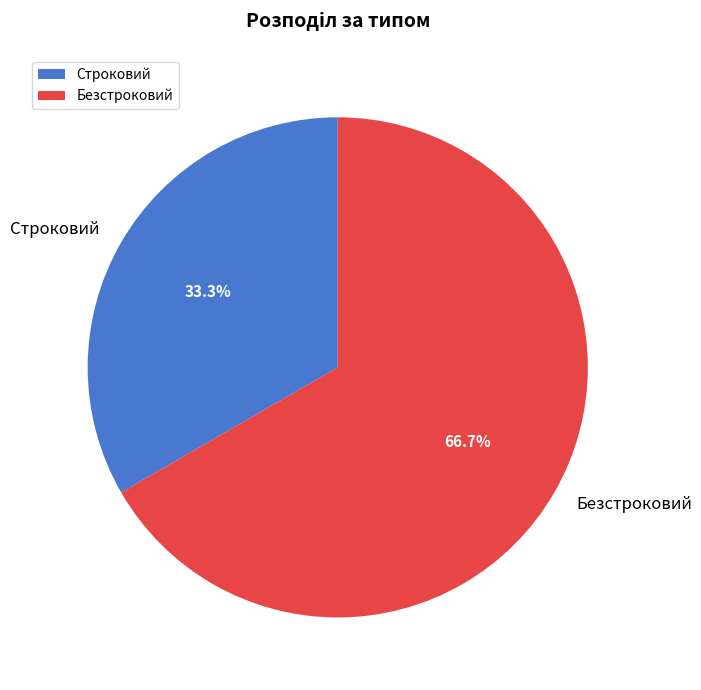

What percentage do Строковий and Безстроковий together represent?

100.0%